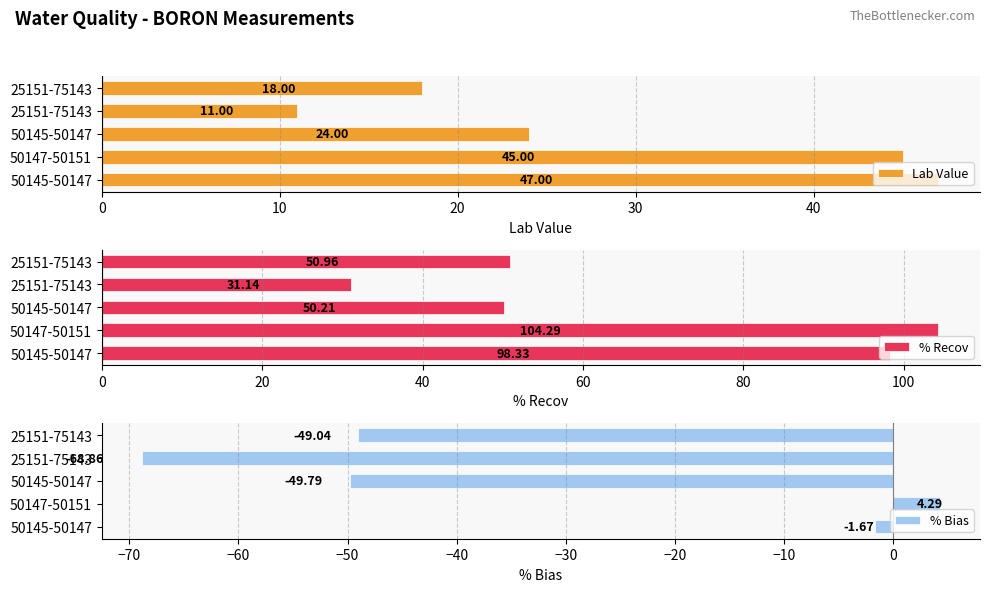

What is the lowest value of the % Recov series?

31.1